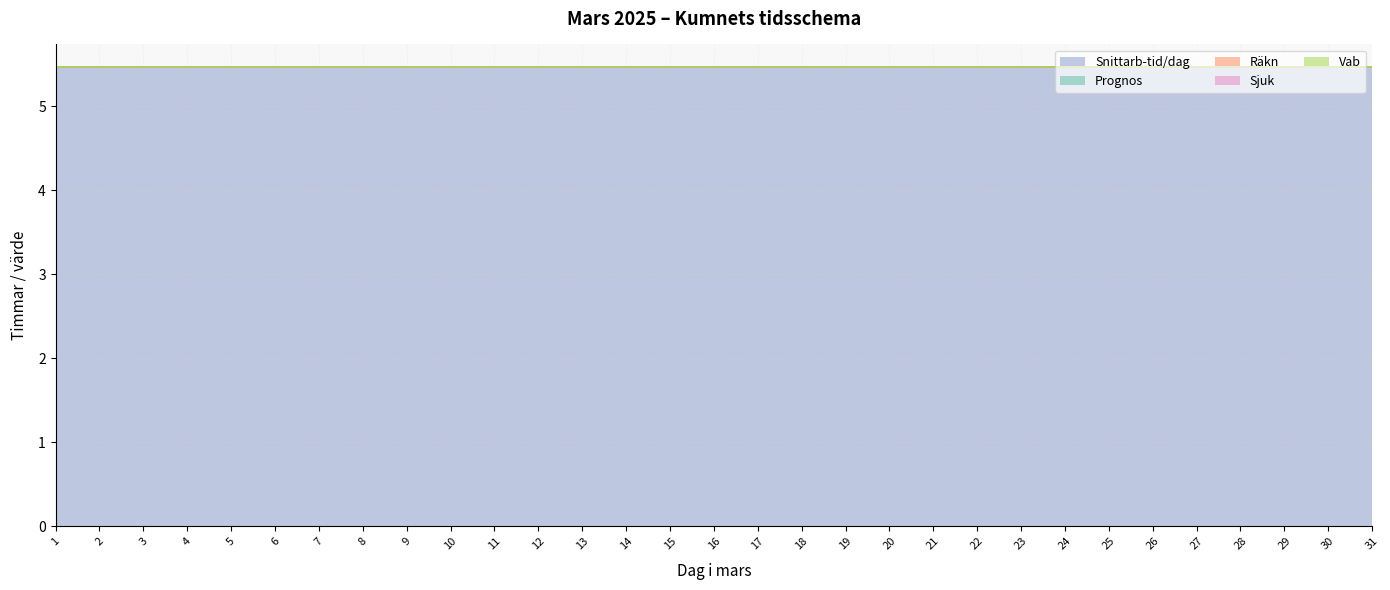

Reading right to left, transcribe all the data shown in this chart.

Snittarb-tid/dag: 5.5	5.5	5.5	5.5	5.5	5.5	5.5	5.5	5.5	5.5	5.5	5.5	5.5	5.5	5.5	5.5	5.5	5.5	5.5	5.5	5.5	5.5	5.5	5.5	5.5	5.5	5.5	5.5	5.5	5.5	5.5
Prognos: 0.0	0.0	0.0	0.0	0.0	0.0	0.0	0.0	0.0	0.0	0.0	0.0	0.0	0.0	0.0	0.0	0.0	0.0	0.0	0.0	0.0	0.0	0.0	0.0	0.0	0.0	0.0	0.0	0.0	0.0	0.0
Räkn: 0.0	0.0	0.0	0.0	0.0	0.0	0.0	0.0	0.0	0.0	0.0	0.0	0.0	0.0	0.0	0.0	0.0	0.0	0.0	0.0	0.0	0.0	0.0	0.0	0.0	0.0	0.0	0.0	0.0	0.0	0.0
Sjuk: 0.0	0.0	0.0	0.0	0.0	0.0	0.0	0.0	0.0	0.0	0.0	0.0	0.0	0.0	0.0	0.0	0.0	0.0	0.0	0.0	0.0	0.0	0.0	0.0	0.0	0.0	0.0	0.0	0.0	0.0	0.0
Vab: 0.0	0.0	0.0	0.0	0.0	0.0	0.0	0.0	0.0	0.0	0.0	0.0	0.0	0.0	0.0	0.0	0.0	0.0	0.0	0.0	0.0	0.0	0.0	0.0	0.0	0.0	0.0	0.0	0.0	0.0	0.0